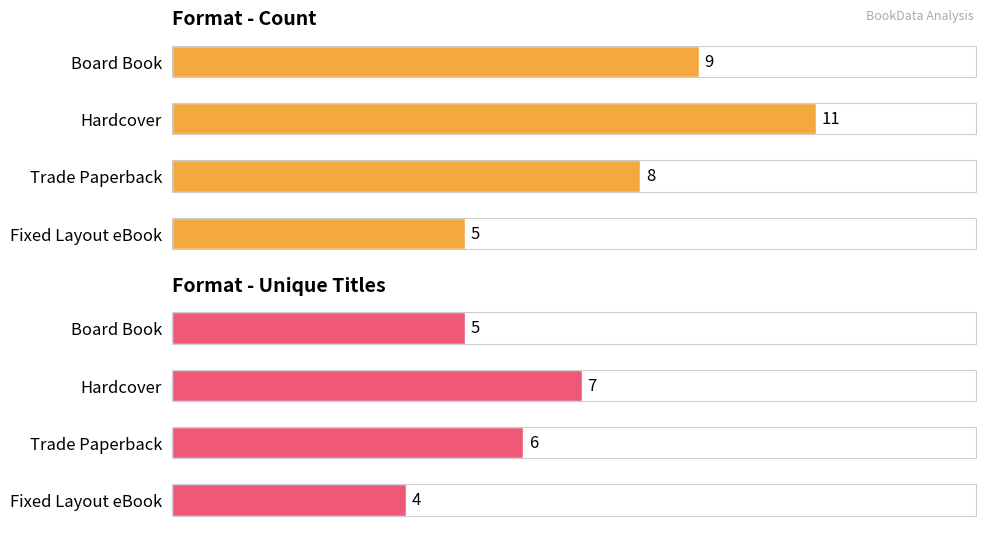

What is the value of the Count bar at the 4th from the left?

5